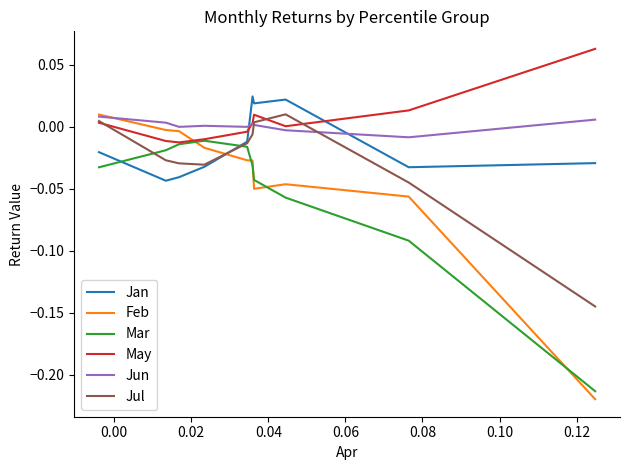

How many lines are shown in the chart?

6